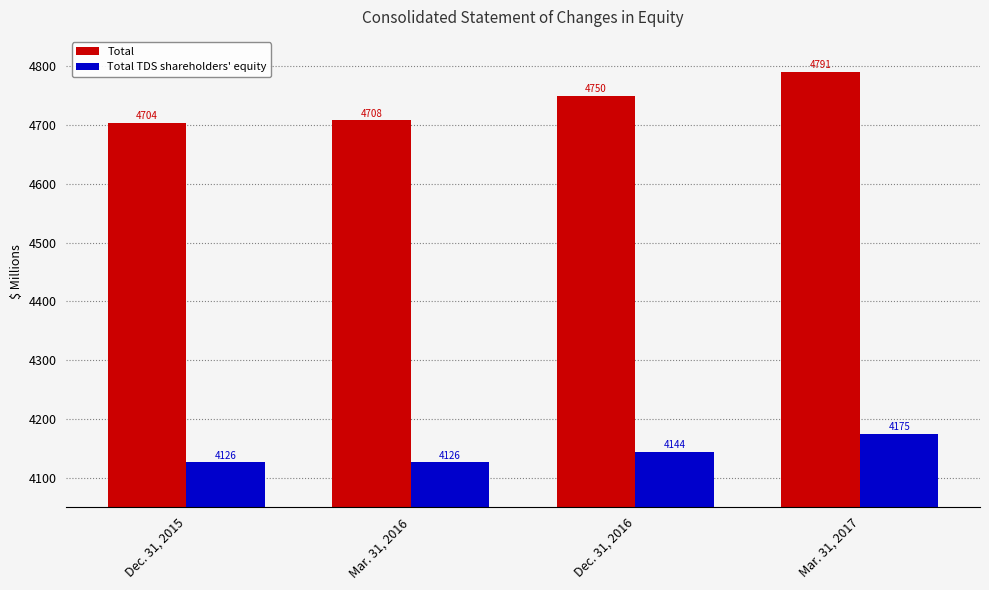

Which category has the highest value in the Total series?

Mar. 31, 2017